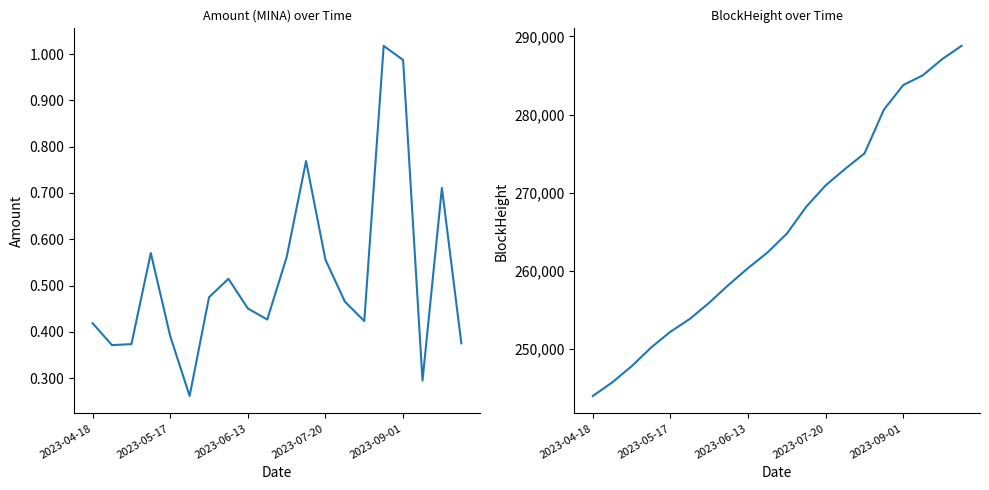

Reading left to right, transcribe all the data shown in this chart.

Amount: 0.4	0.4	0.4	0.6	0.4	0.3	0.5	0.5	0.5	0.4	0.6	0.8	0.6	0.5	0.4	1.0	1.0	0.3	0.7	0.4
BlockHeight: 243976.0	245718.0	247785.0	250174.0	252205.0	253845.0	255921.0	258210.0	260352.0	262342.0	264768.0	268212.0	270942.0	273045.0	275034.0	280638.0	283785.0	285017.0	287091.0	288797.0